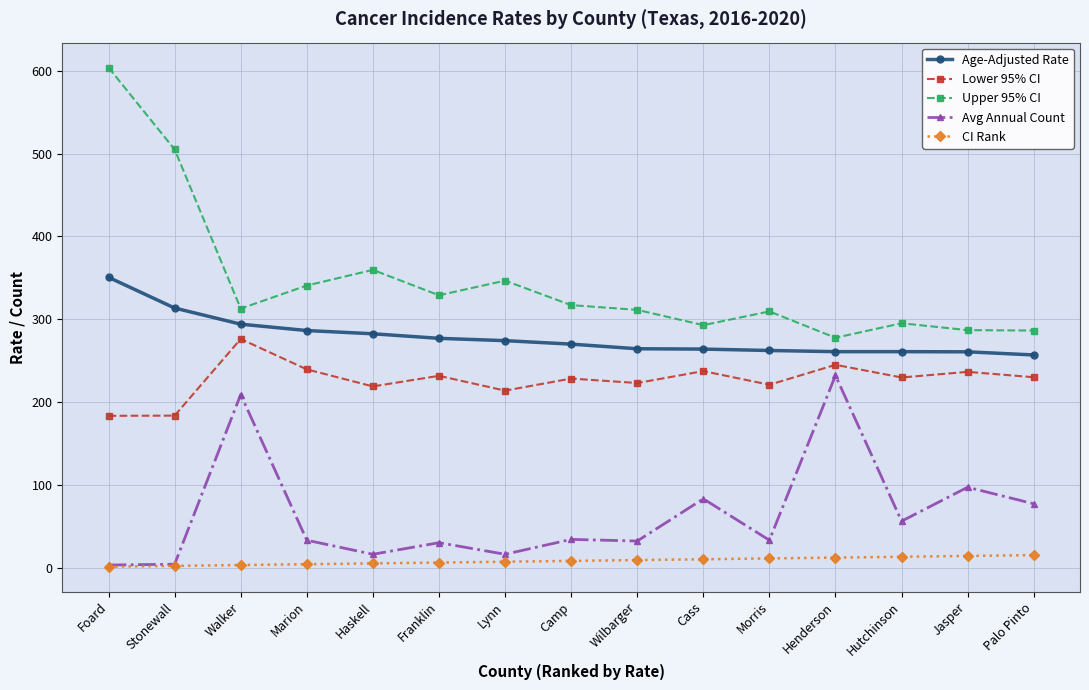

At how many categories does at least one series exceed 405?

2